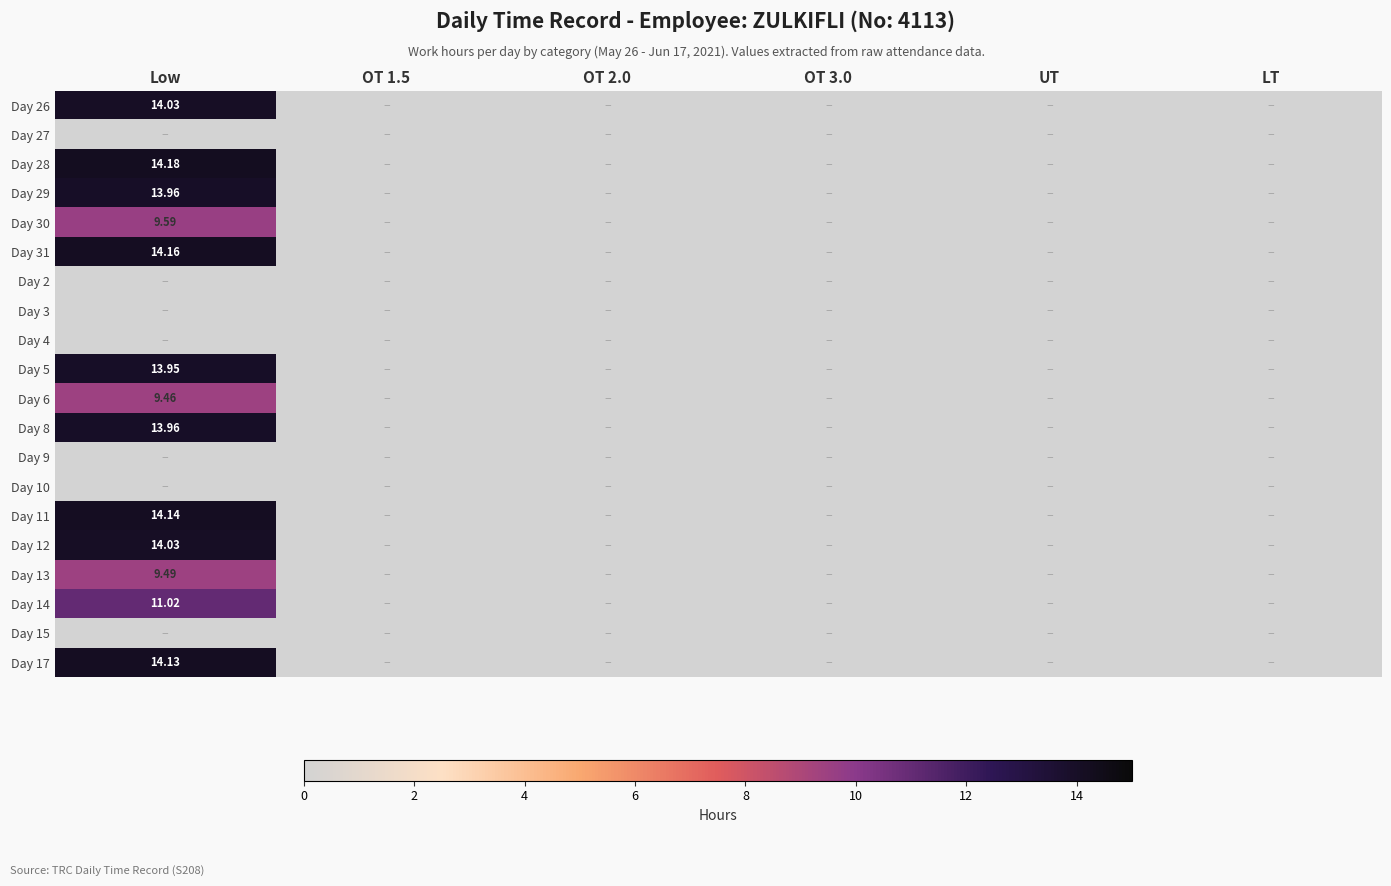

Count the number of data series in this chart.

20